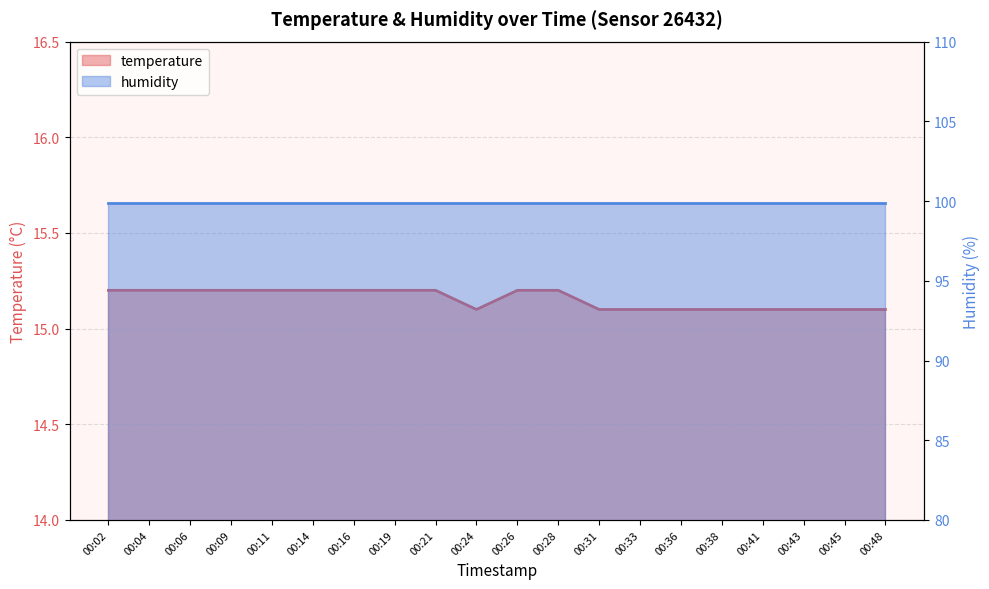

What is the sum of all values?

303.1